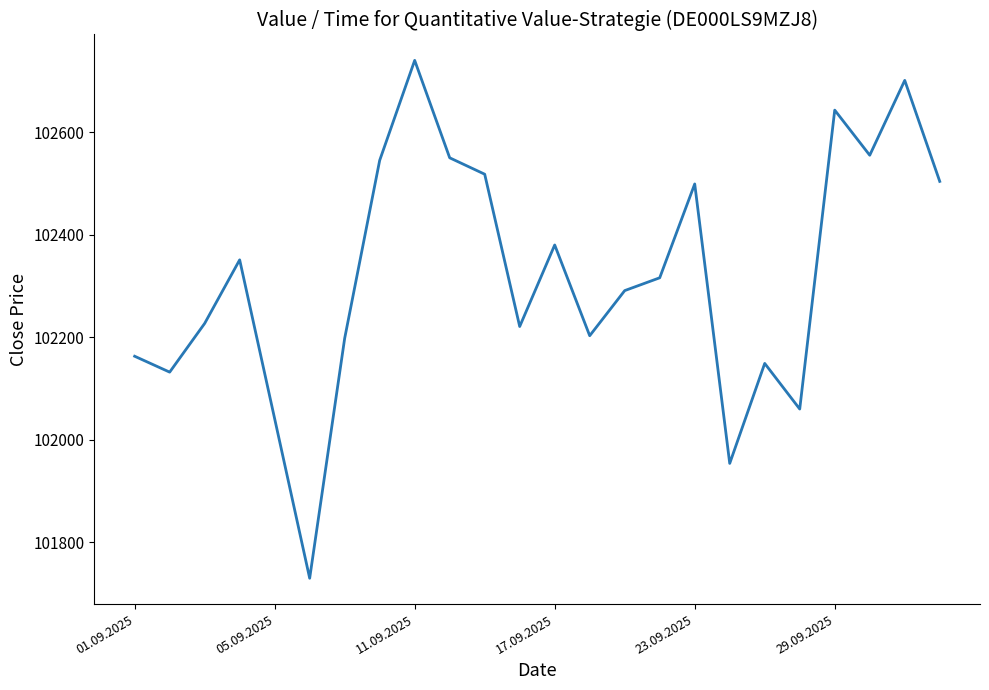

What is the difference between the maximum and minimum values?

1010